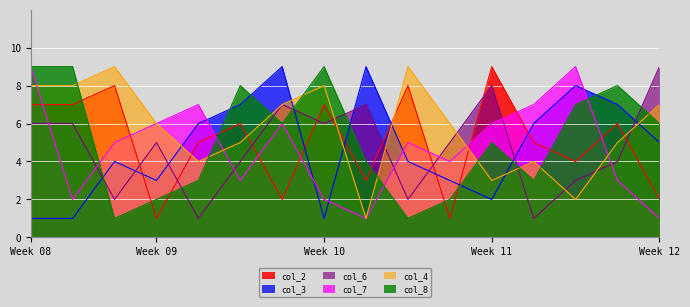

What is the difference between the highest and lowest values at 3?

7